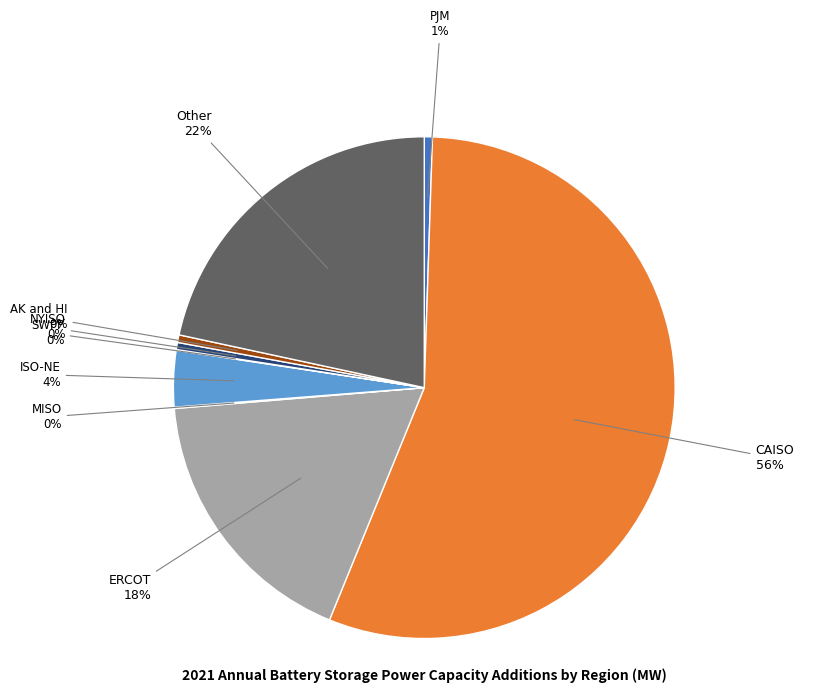

Is there a majority slice in this chart?

Yes